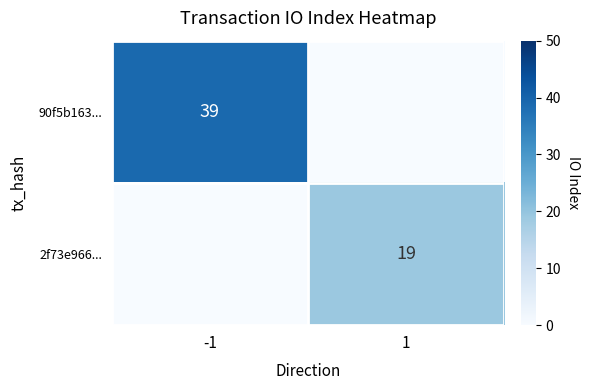

Is the value of 2f73e966... at 1 greater than the value of 90f5b163... at -1?

No